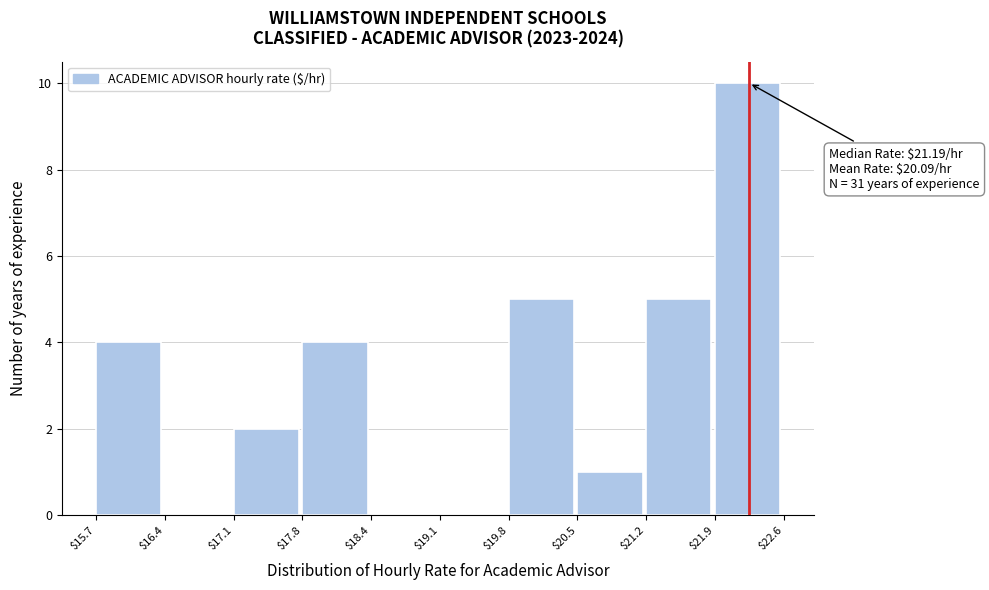

Which range on the x-axis has the tallest bar?

$21.9 to $22.6